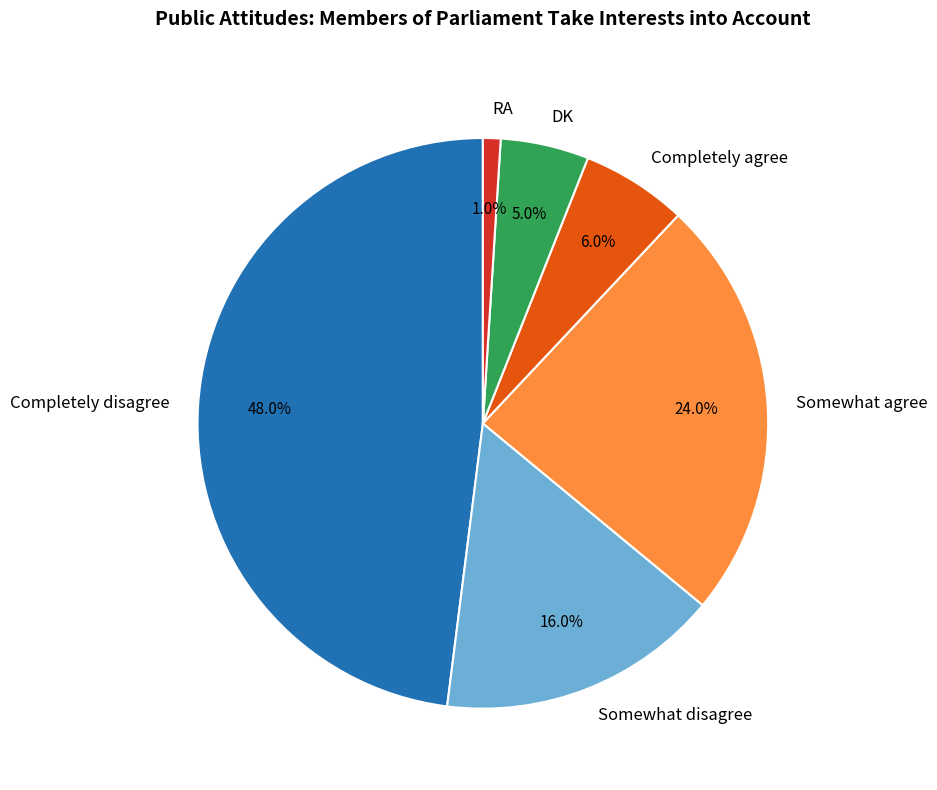

True or false: Completely disagree accounts for 48% of the total.

True